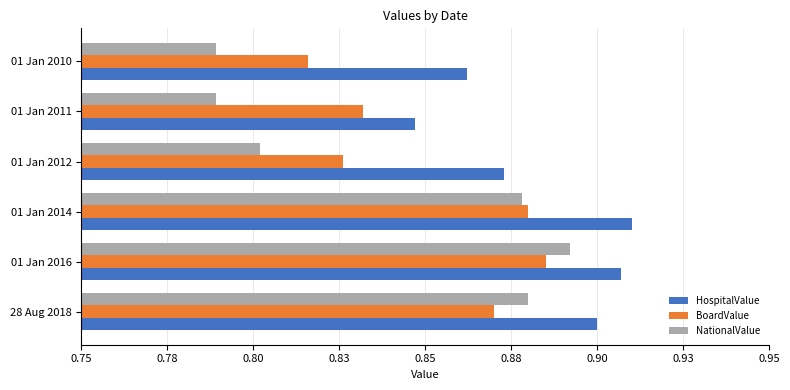

What is the value of the HospitalValue bar at the 3rd from the left?

0.9